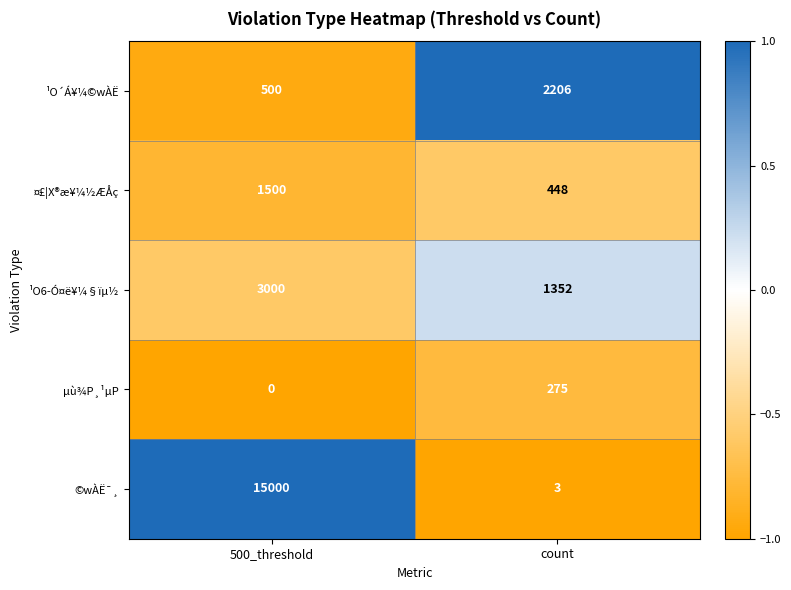

What is the total value across all series at count?

4284